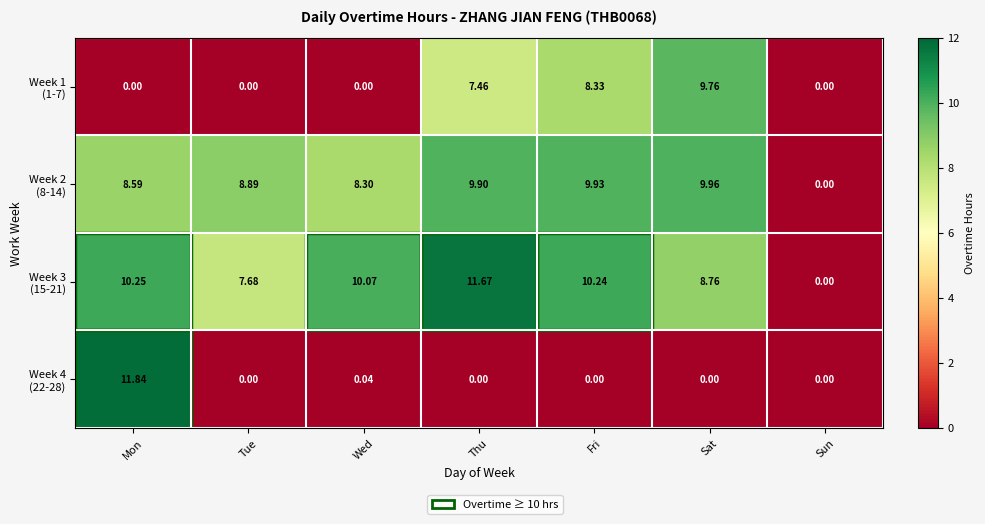

At which category is the sum across all series the highest?

Mon